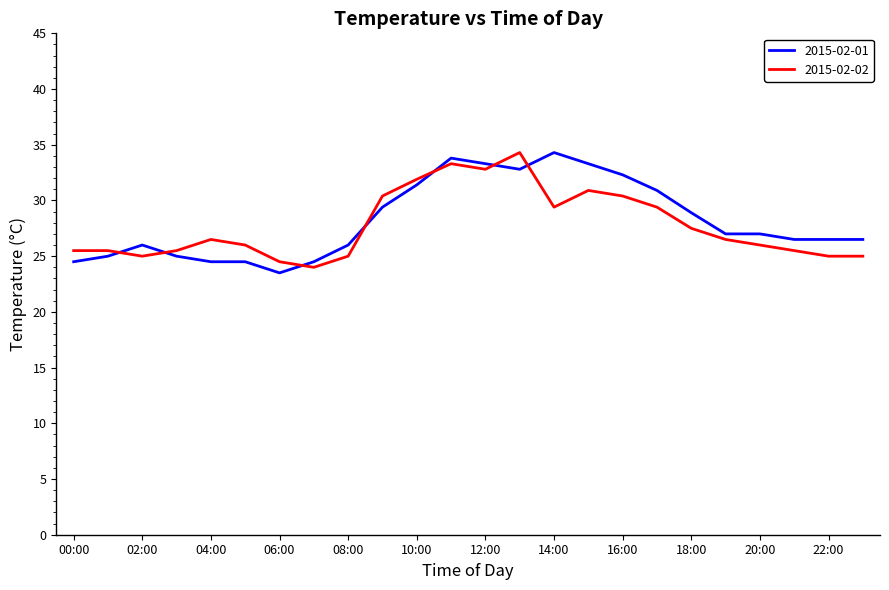

Reading right to left, transcribe all the data shown in this chart.

2015-02-01: 26.5	26.5	26.5	27.0	27.0	28.9	30.9	32.3	33.3	34.3	32.8	33.3	33.8	31.4	29.4	26.0	24.5	23.5	24.5	24.5	25.0	26.0	25.0	24.5
2015-02-02: 25.0	25.0	25.5	26.0	26.5	27.5	29.4	30.4	30.9	29.4	34.3	32.8	33.3	31.9	30.4	25.0	24.0	24.5	26.0	26.5	25.5	25.0	25.5	25.5